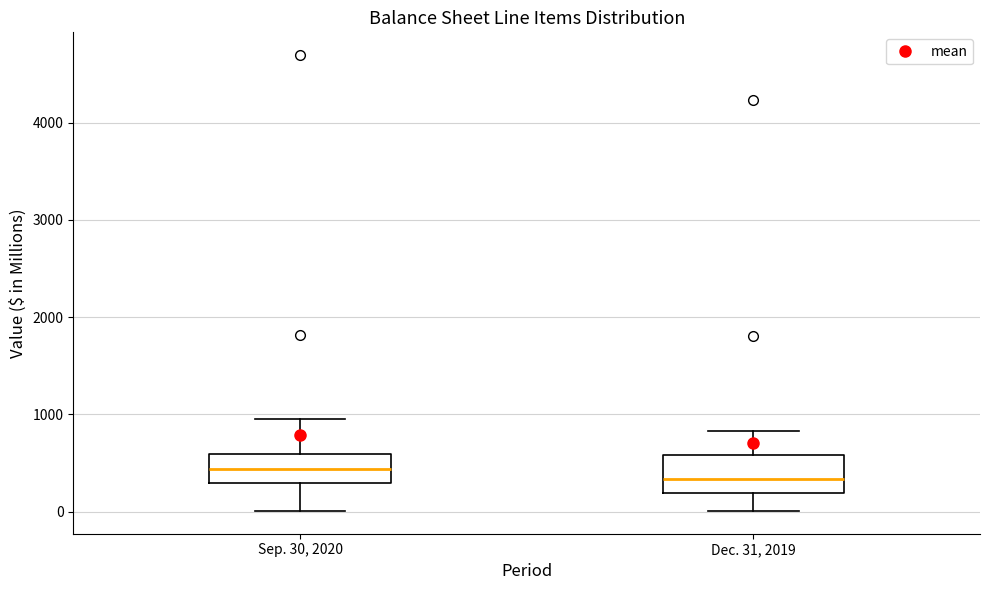

Reading left to right, transcribe this box plot: for each box, give where its median line is, the range the box spans, and where its two whiskers end, as read against the y-axis. The values are not printed on the chart, so give them approximately, as read against the axis.

Sep. 30, 2020: median 400, box 300 to 600, whiskers 0 to 1000
Dec. 31, 2019: median 300, box 200 to 600, whiskers 0 to 800